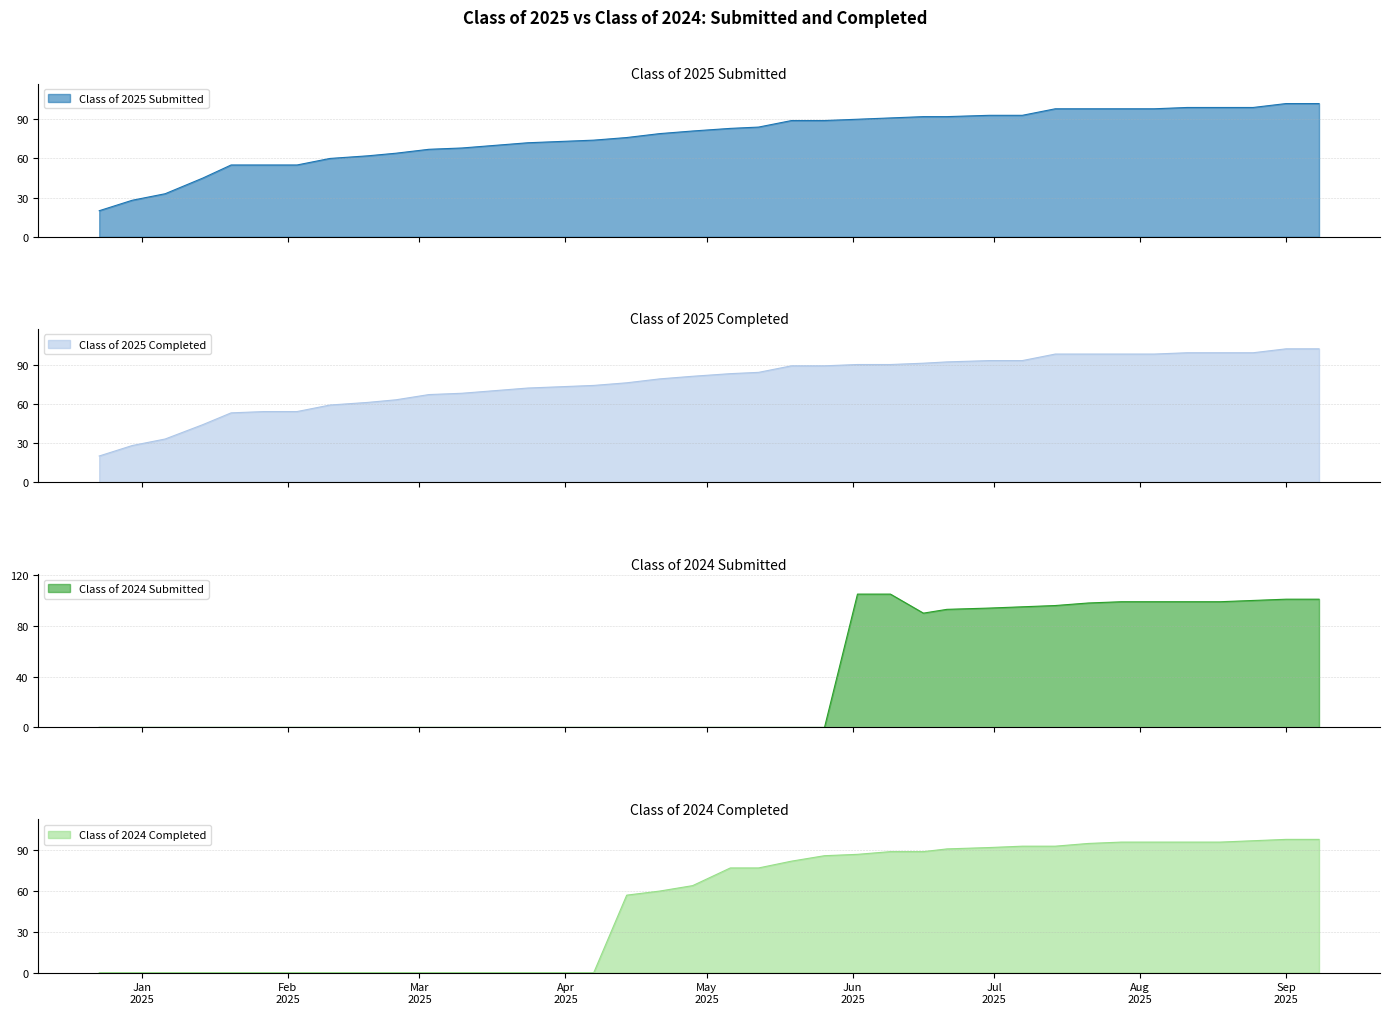

At how many categories does at least one series exceed 76?

21